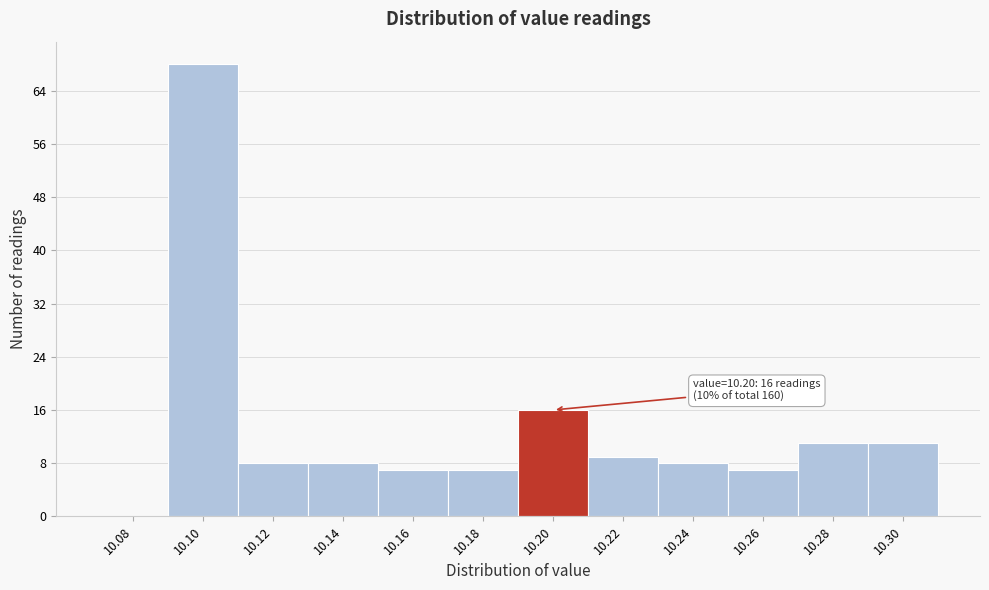

Reading left to right, transcribe all the data shown in this chart.

10.08=0	10.10=68	10.12=8	10.14=8	10.16=7	10.18=7	10.20=16	10.22=9	10.24=8	10.26=7	10.28=11	10.30=11